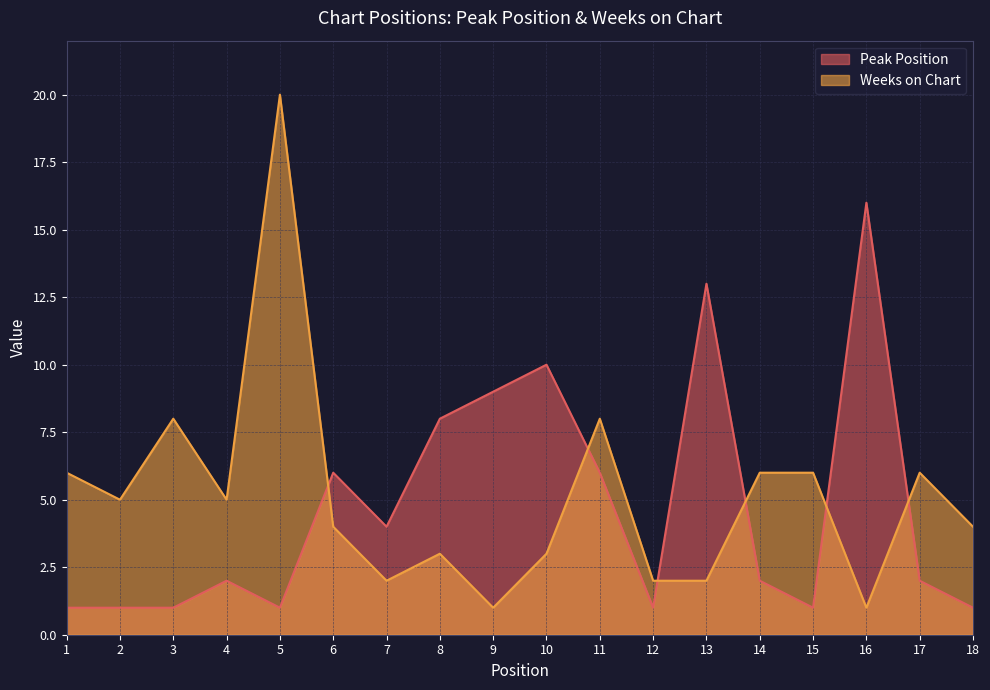

At which category is the sum across all series the highest?

5